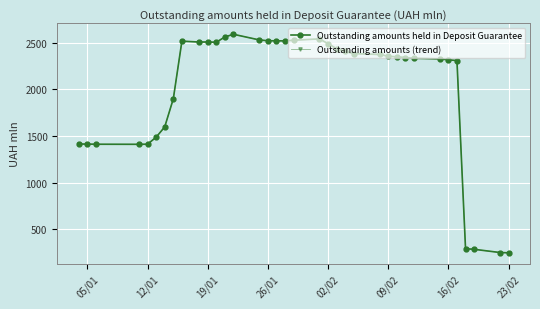

What is the value of the Outstanding amounts held in Deposit Guarantee point at the 8th from the left?

1898.7